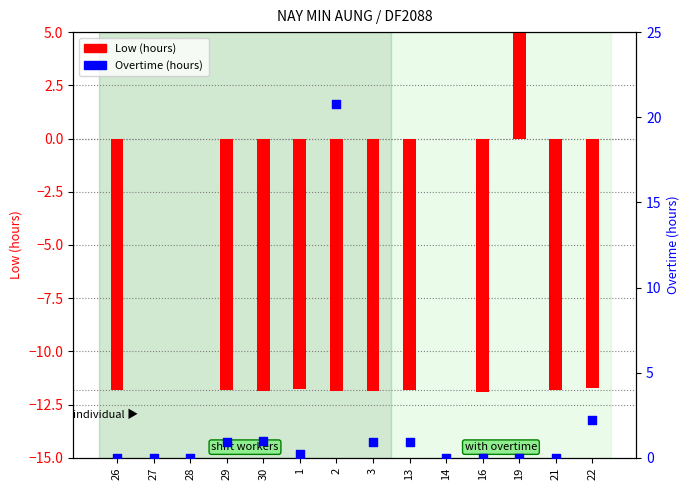

Is the value of Overtime (hours) at 16 greater than the value of Low (hours) at 21?

Yes